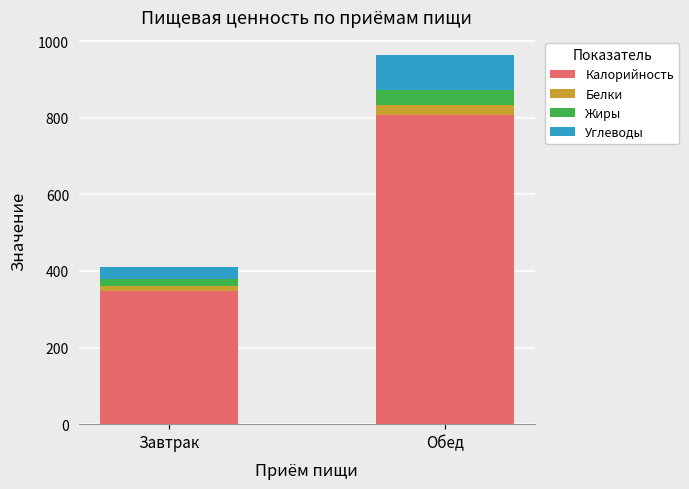

What is the approximate value of Калорийность at Обед?

806.6